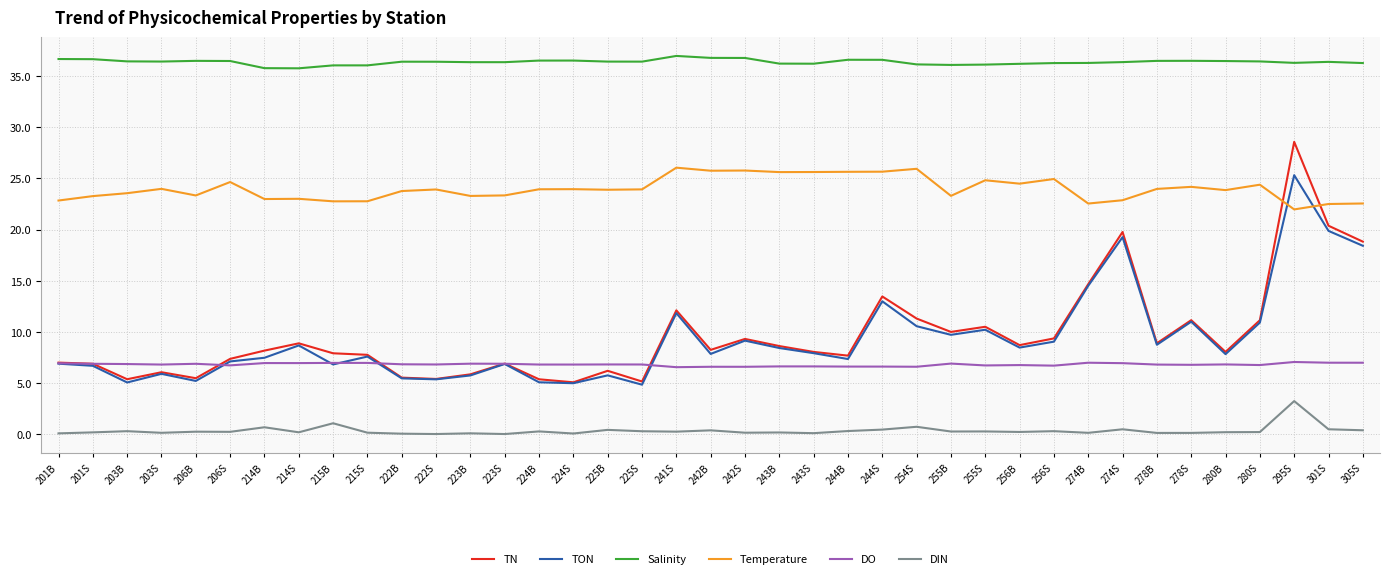

Is it true that Temperature equals 34.6 at 215B?

False